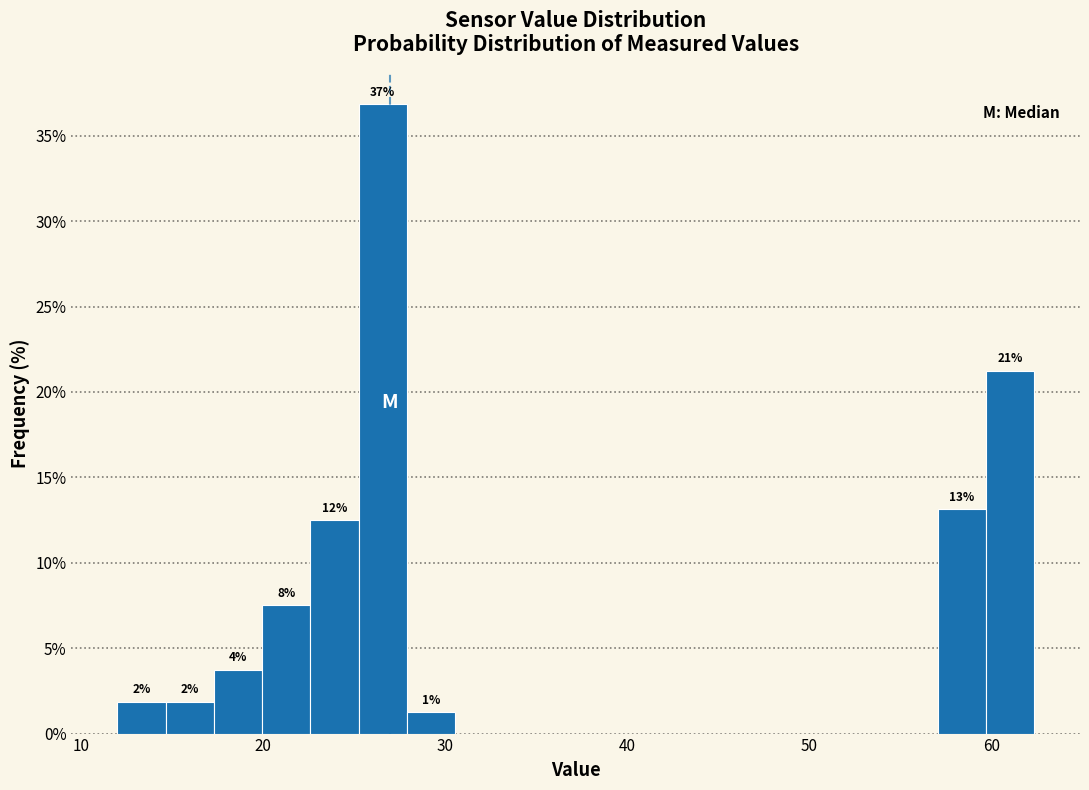

Read against the x-axis, roughly where is the centre of the tallest bar?

27